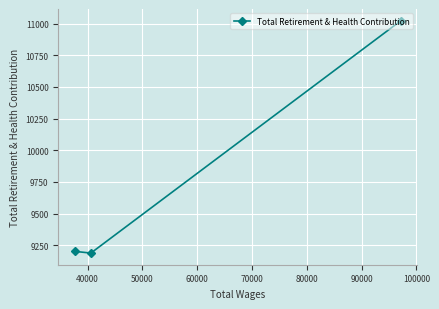

What is the average value?

9805